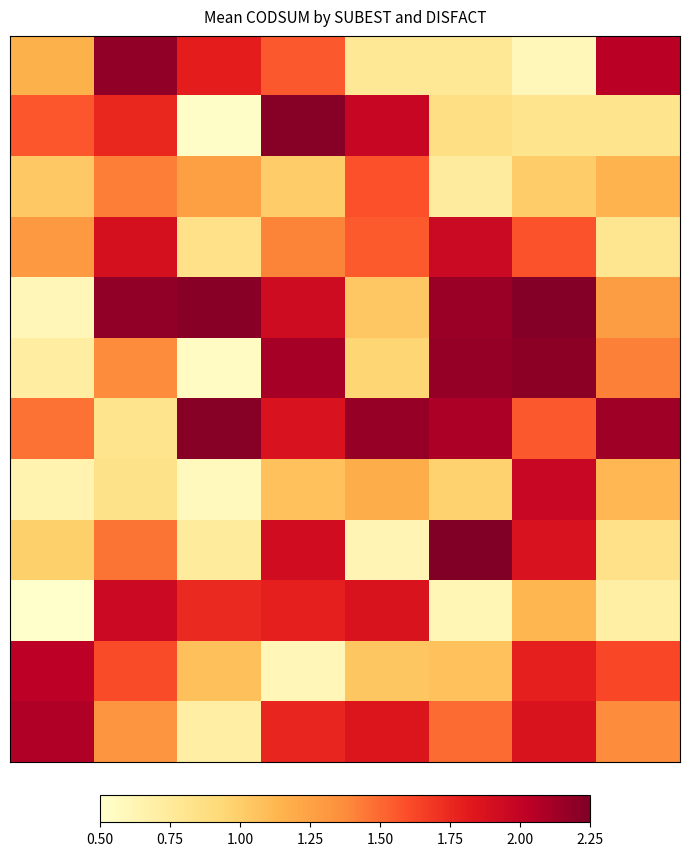

At how many categories does at least one series exceed 2?

8